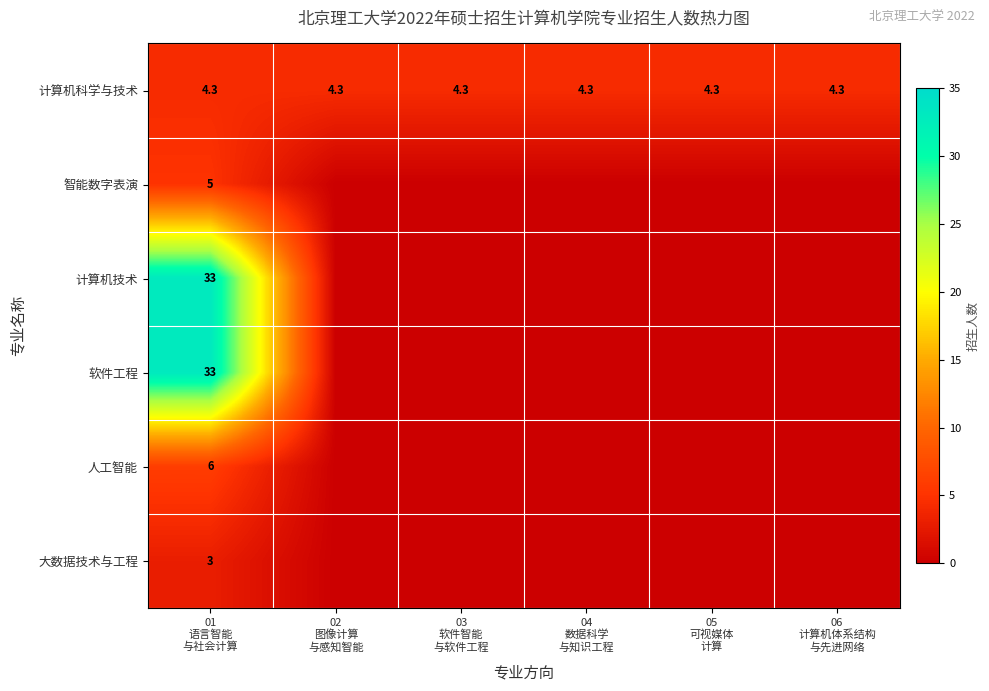

What is the maximum value for 计算机科学与技术?

4.3